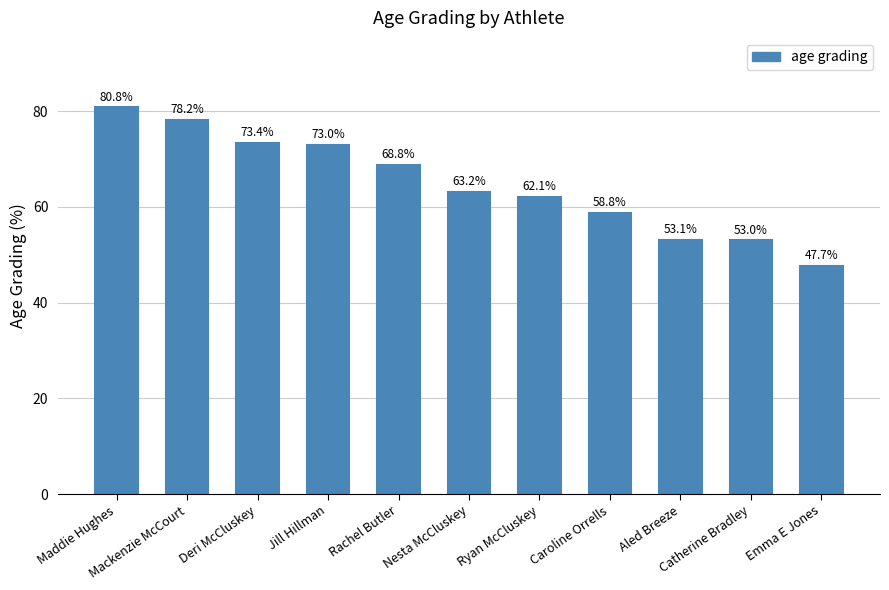

What is the change in value from Aled Breeze to Catherine Bradley?

-0.1